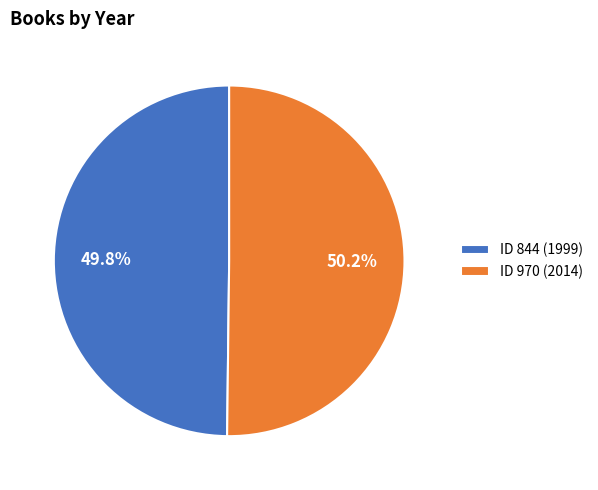

How many slices are in this pie chart?

2